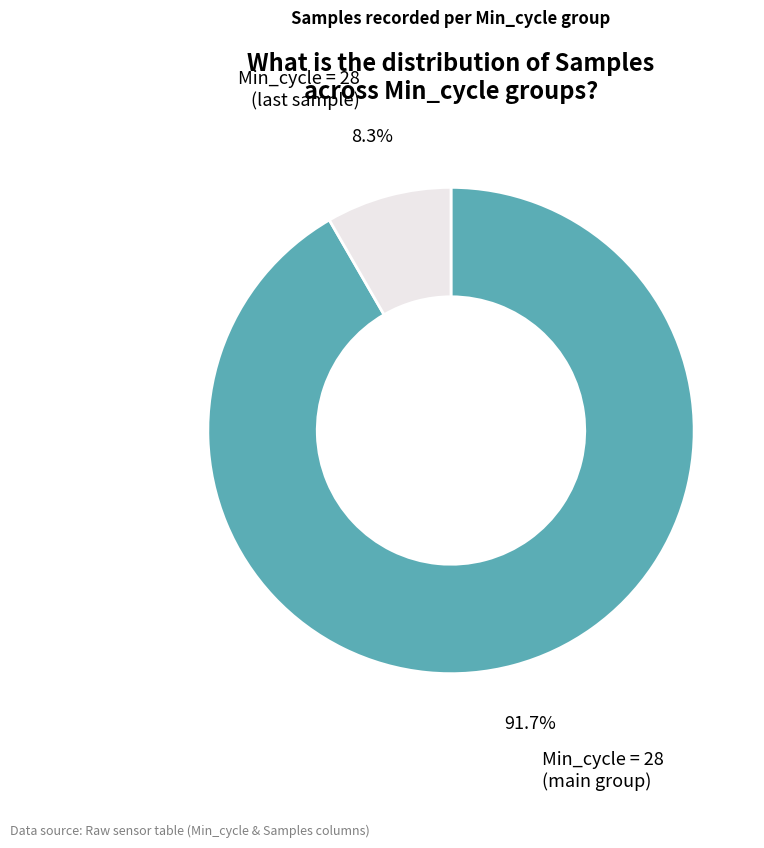

How many slices are in this pie chart?

2